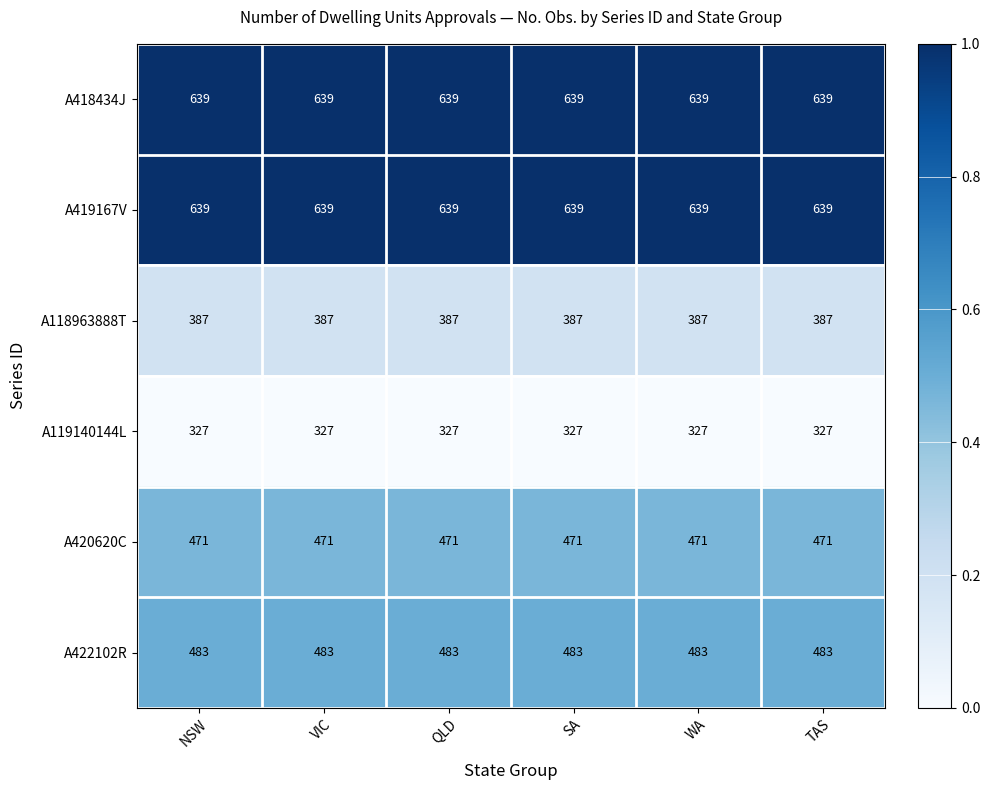

What is the spread (max minus min) of values at WA?

312